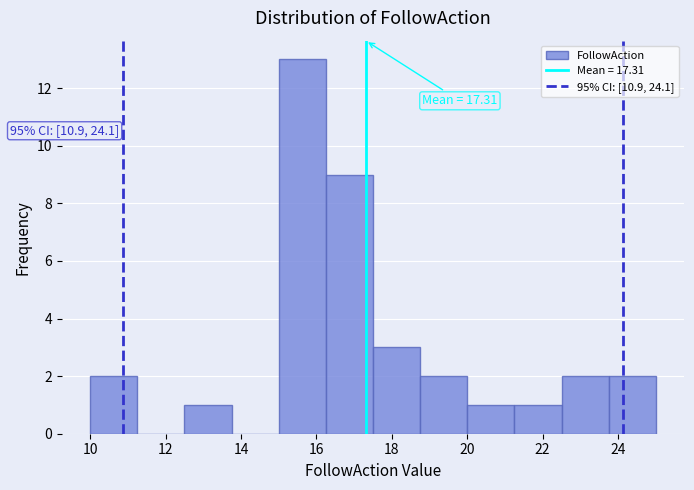

Which range on the x-axis has the tallest bar?

15.00 to 16.25